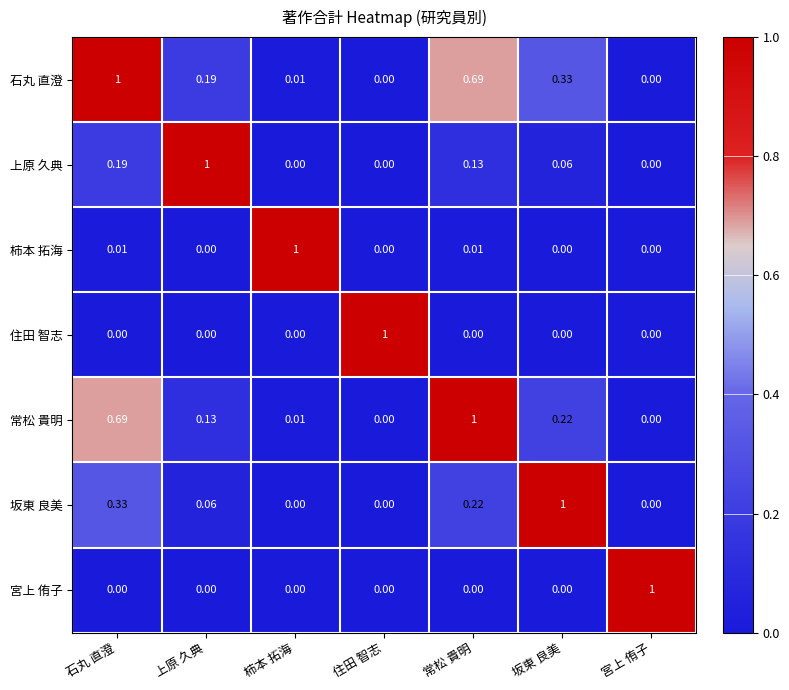

At which label does 宮上 侑子 reach its peak?

宮上 侑子